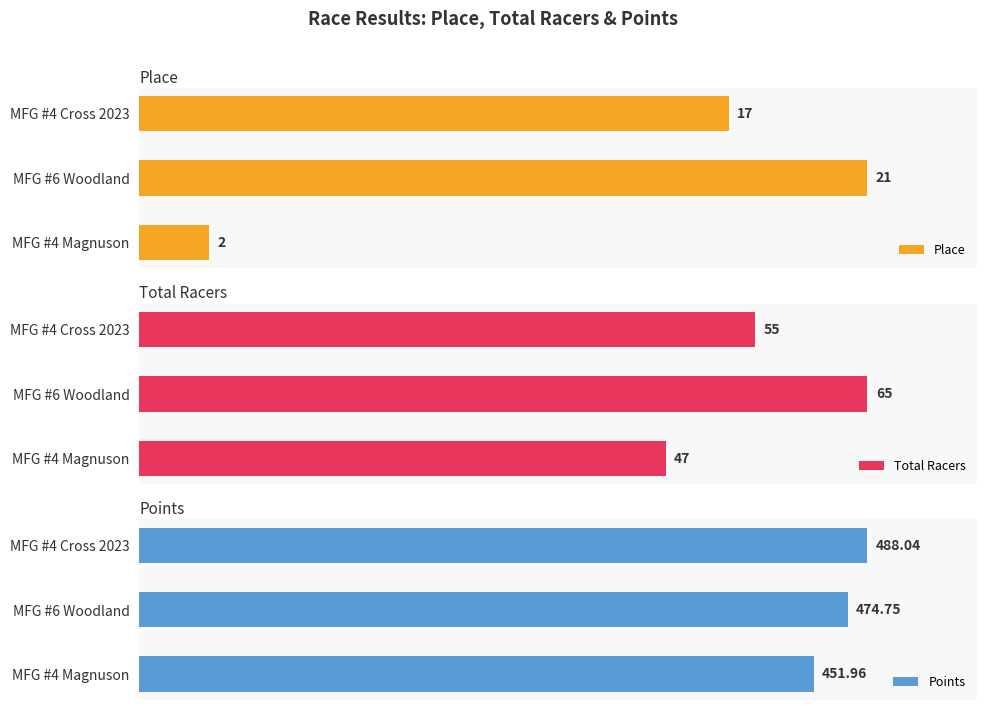

What is the difference between the second highest and minimum values in the Points series?

22.8